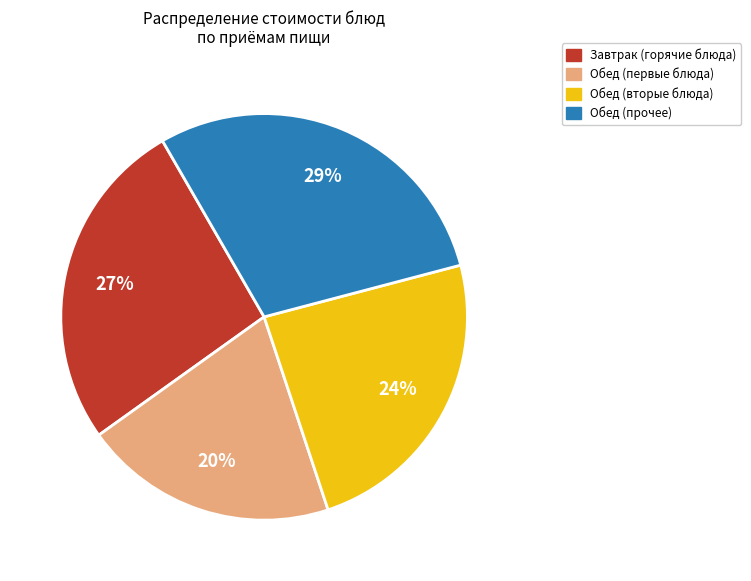

Does any single category account for the majority?

No